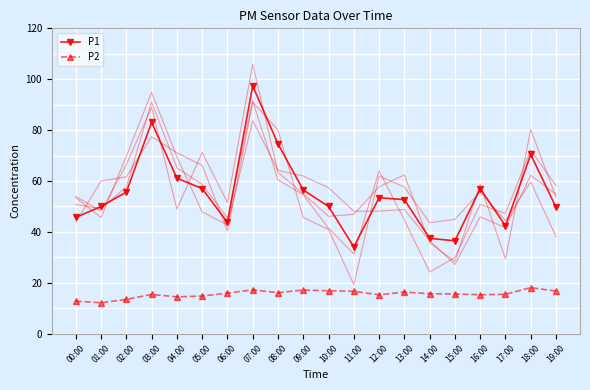

Which series has the largest total across all categories?

P1